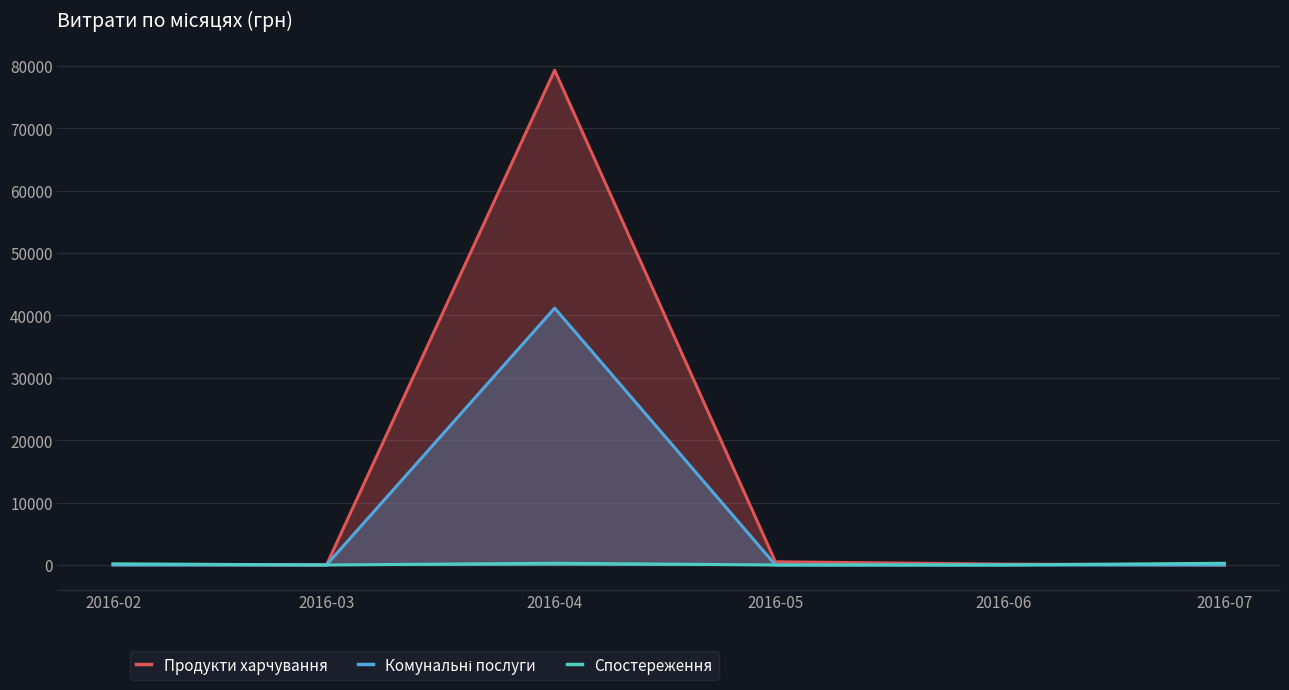

Count the number of categories in the chart.

6